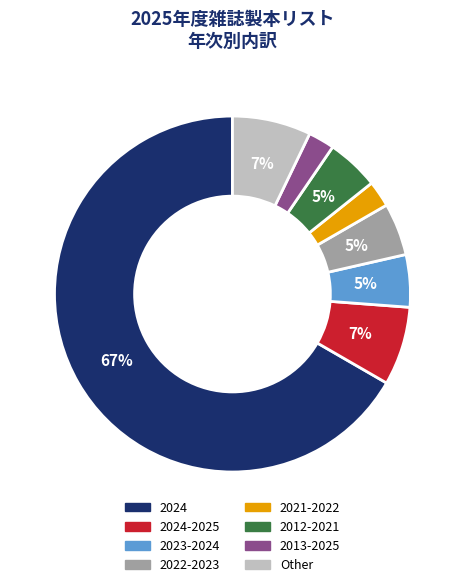

To the nearest percent, what is the average slice percentage?

12%